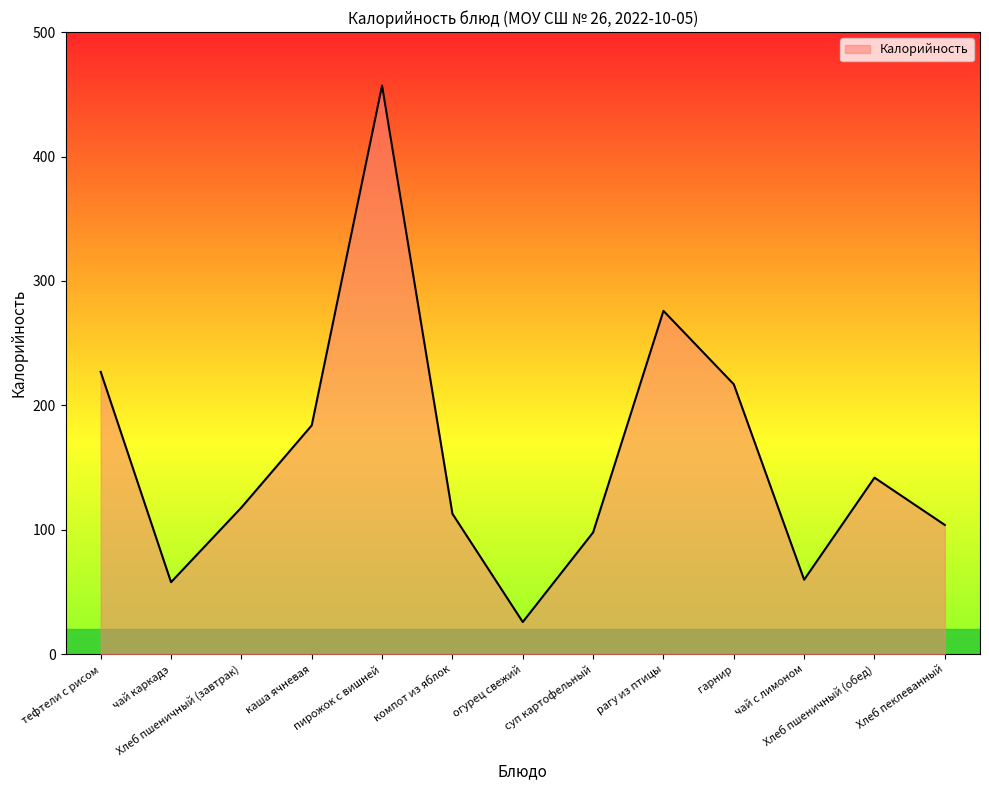

What is the average value?

160